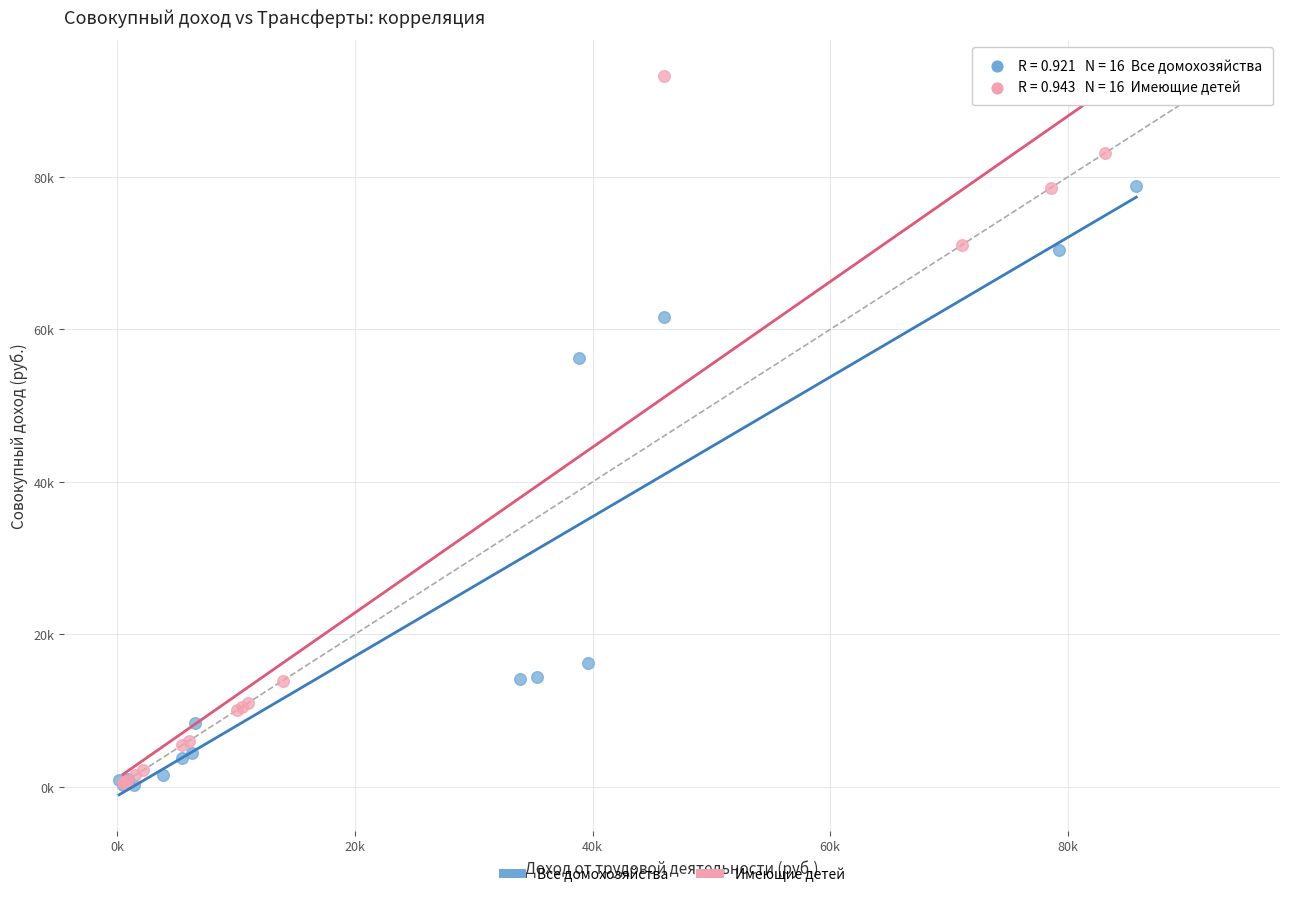

What are all the series names shown in the legend?

Все домохозяйства, Имеющие детей